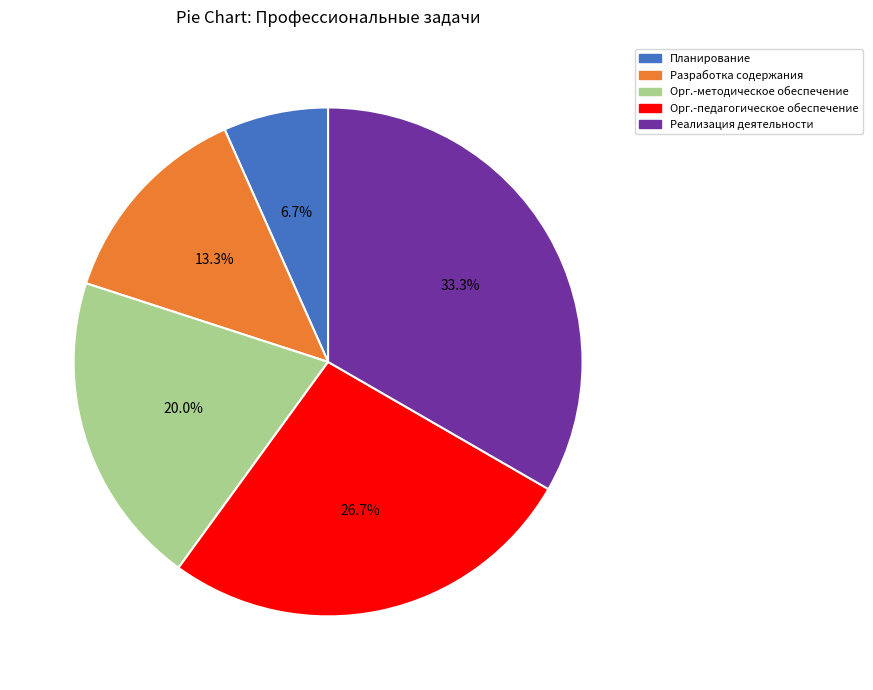

Is there any slice that represents more than half of the pie?

No